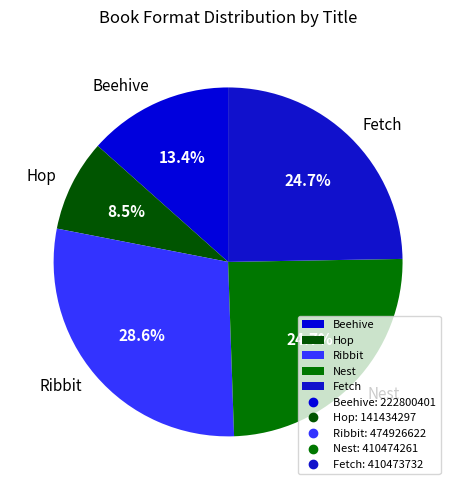

Is there any slice that represents more than half of the pie?

No